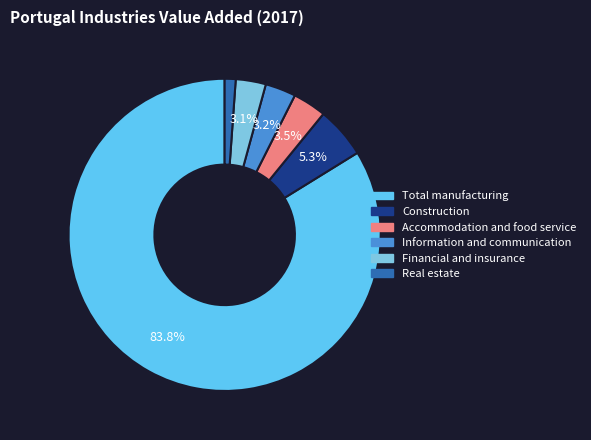

To the nearest percent, what is the difference between the largest and smallest slice percentages?

83%